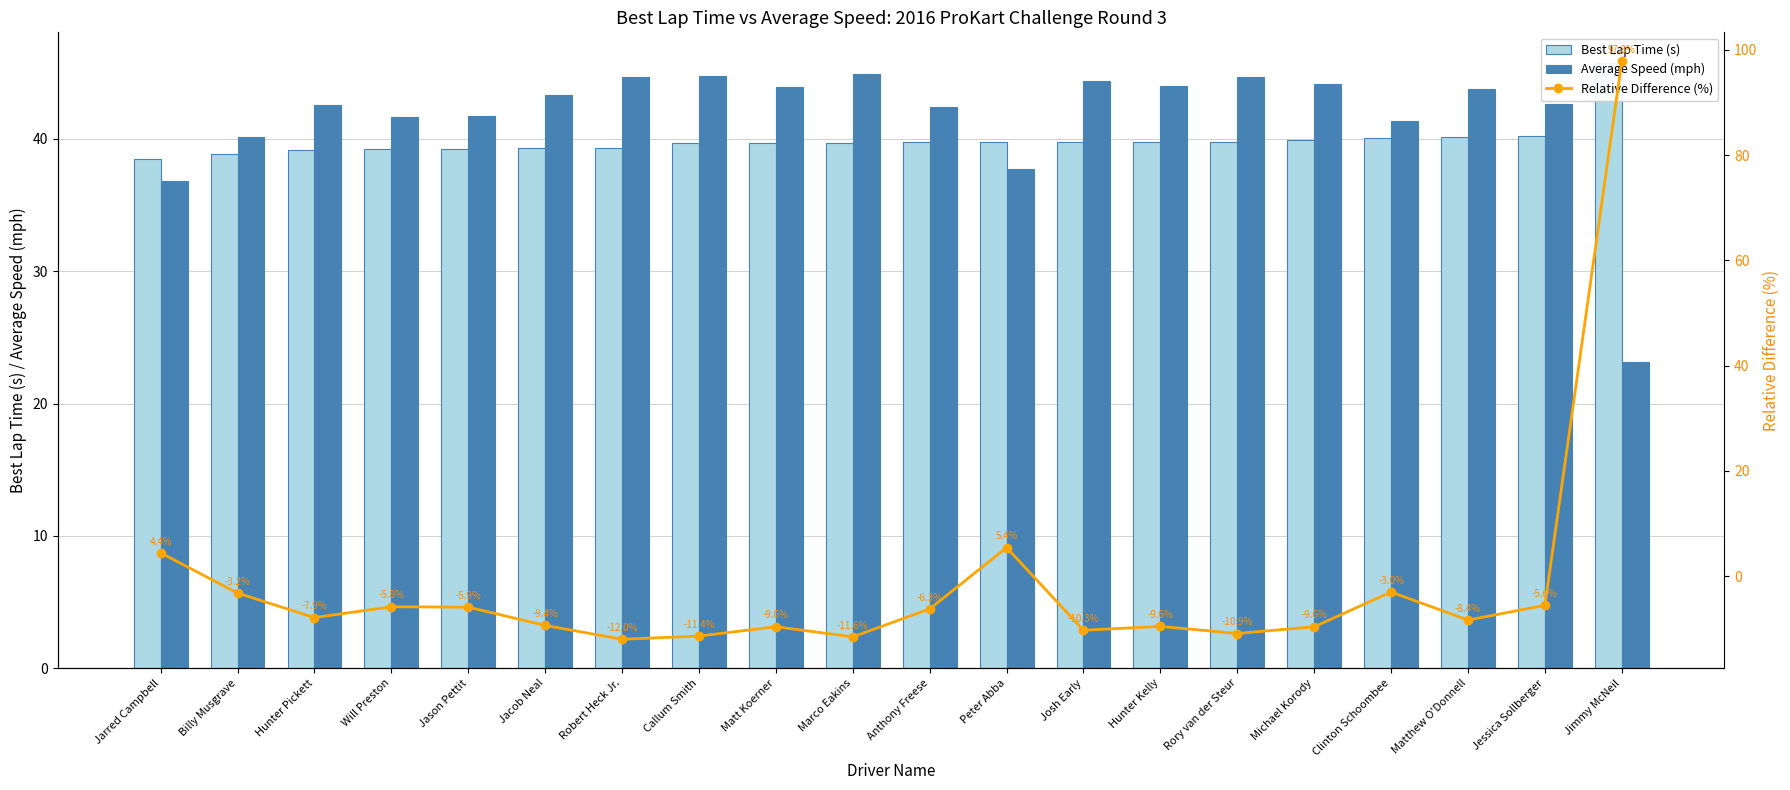

How many data points in Relative Difference (%) are less than -7?

11